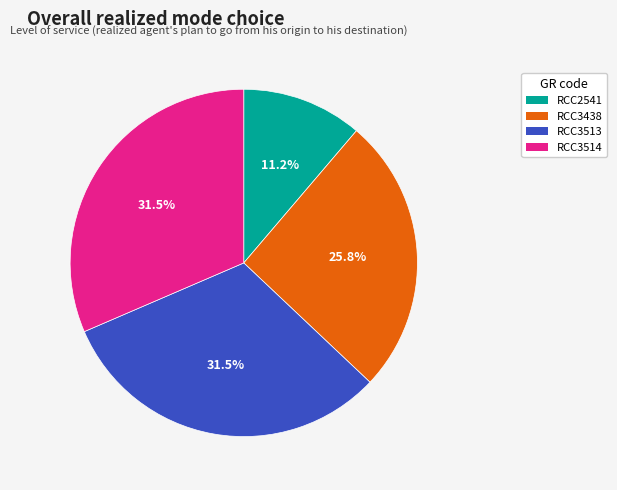

Count the number of slices in the pie.

4